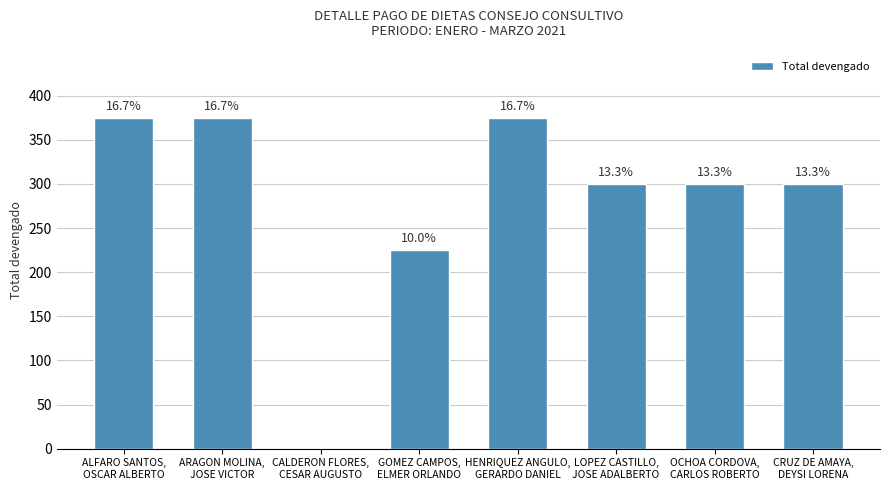

Approximately how many times larger is the value at ARAGON MOLINA,
JOSE VICTOR compared to LOPEZ CASTILLO,
JOSE ADALBERTO?

1.2